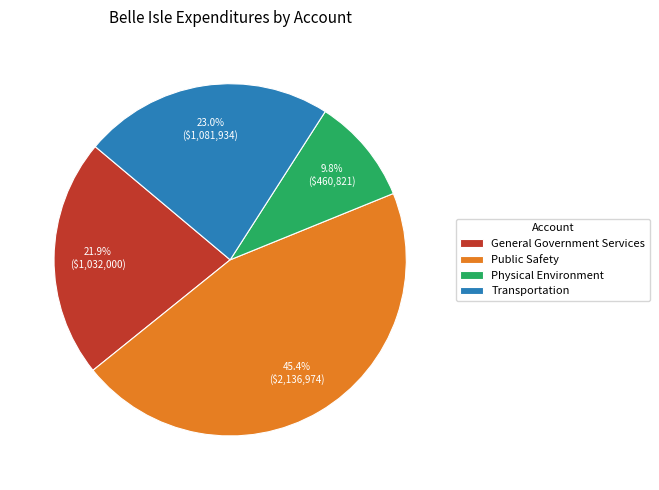

To the nearest percent, what is the combined percentage of Physical Environment and General Government Services?

32%